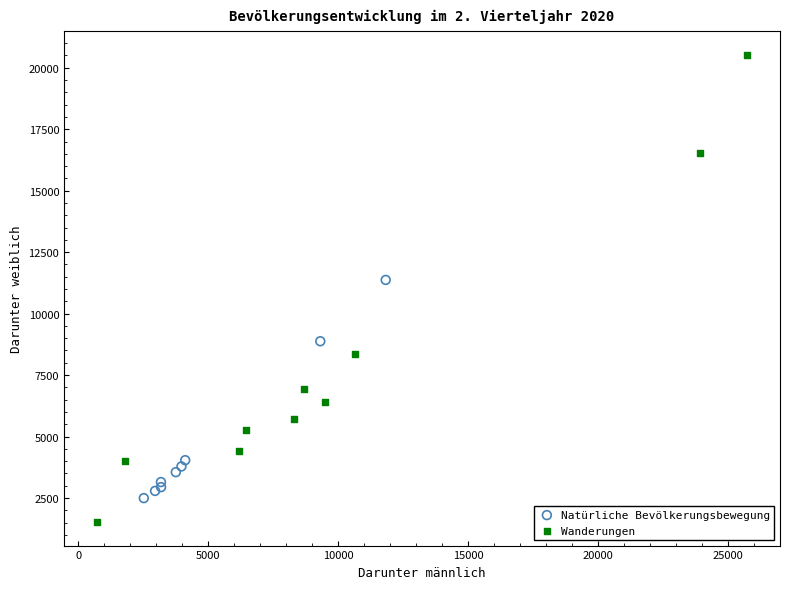

Which series contains the highest Y value?

Wanderungen